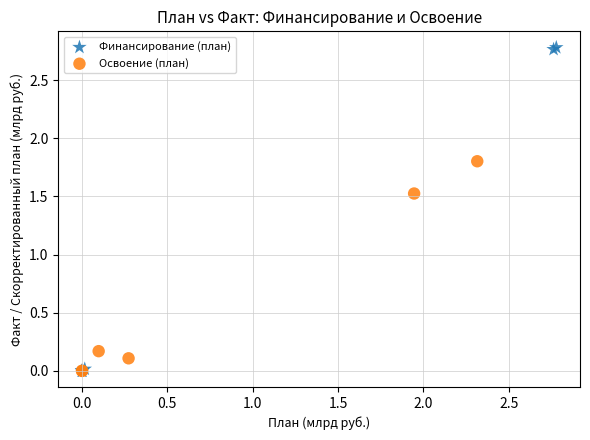

Which series contains the highest Y value?

Финансирование (план)